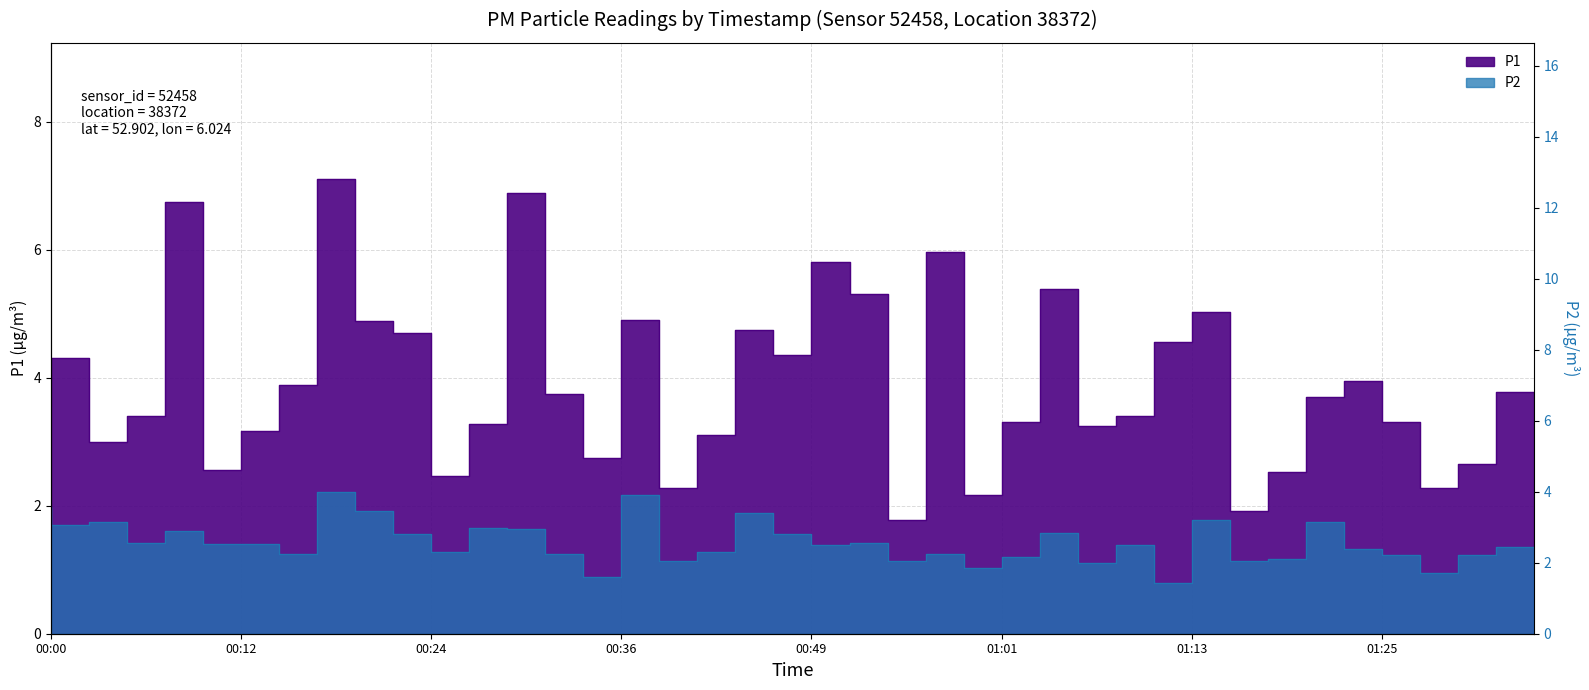

Which series has the widest spread of values?

P1